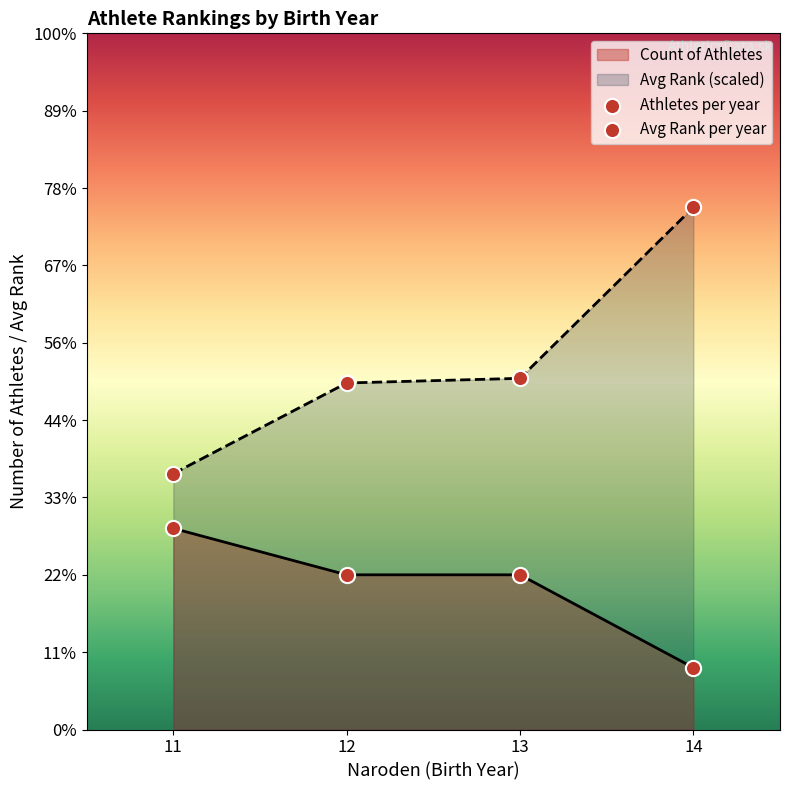

At which category is the sum across all series the highest?

14